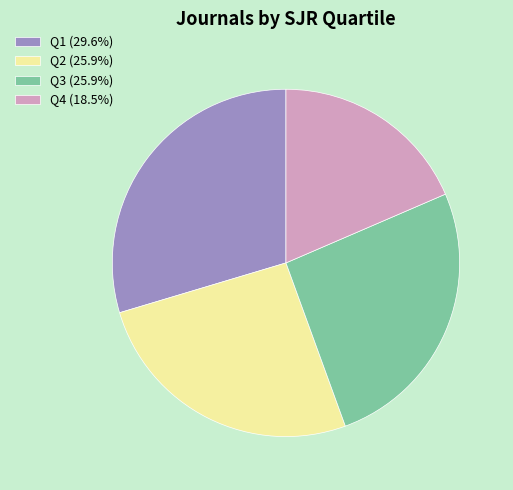

How many segments does this pie chart have?

4